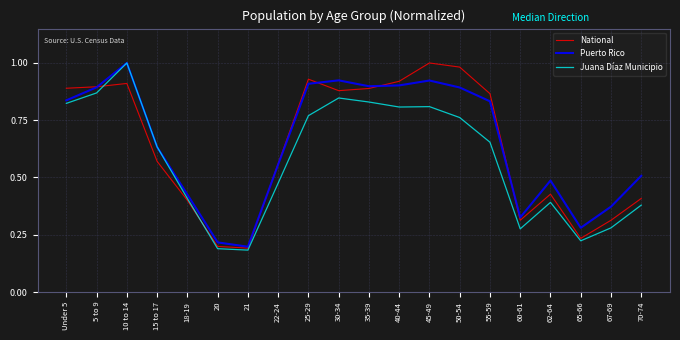

Between 18-19 and 45-49, which series saw the biggest shift?

National